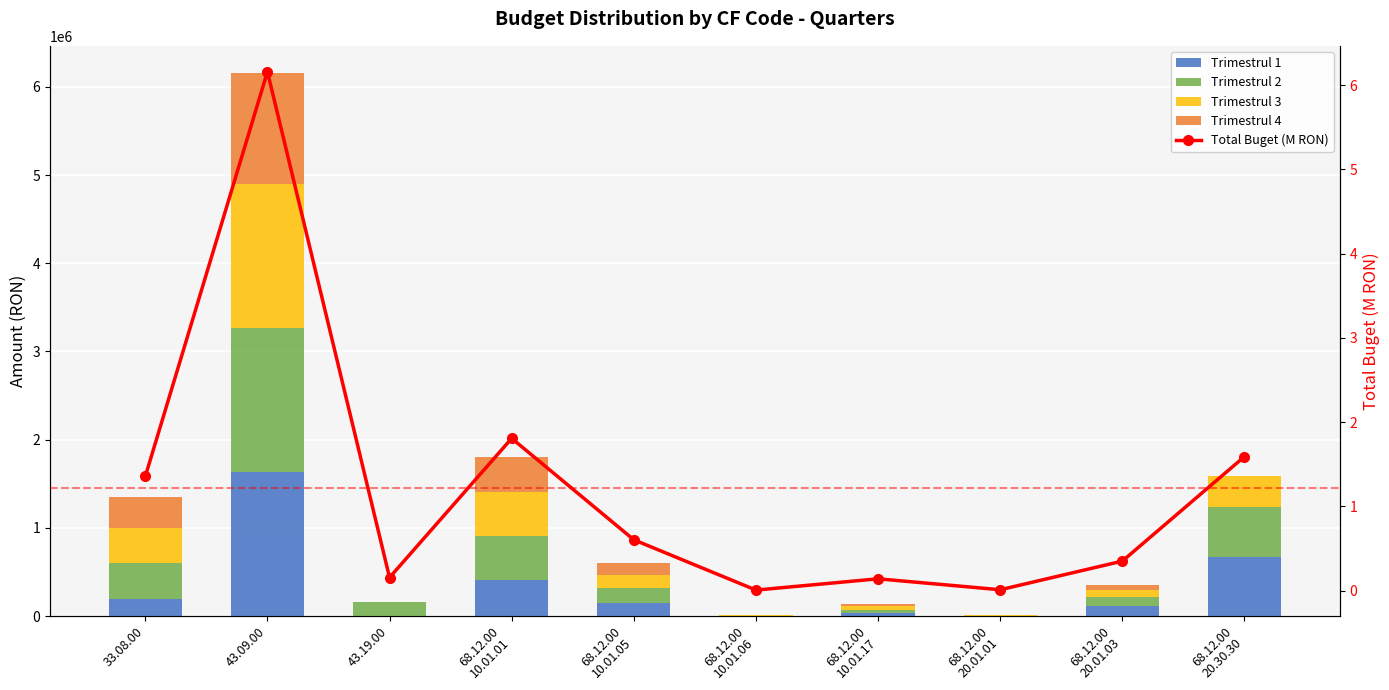

At how many categories does at least one series exceed 700688?

1